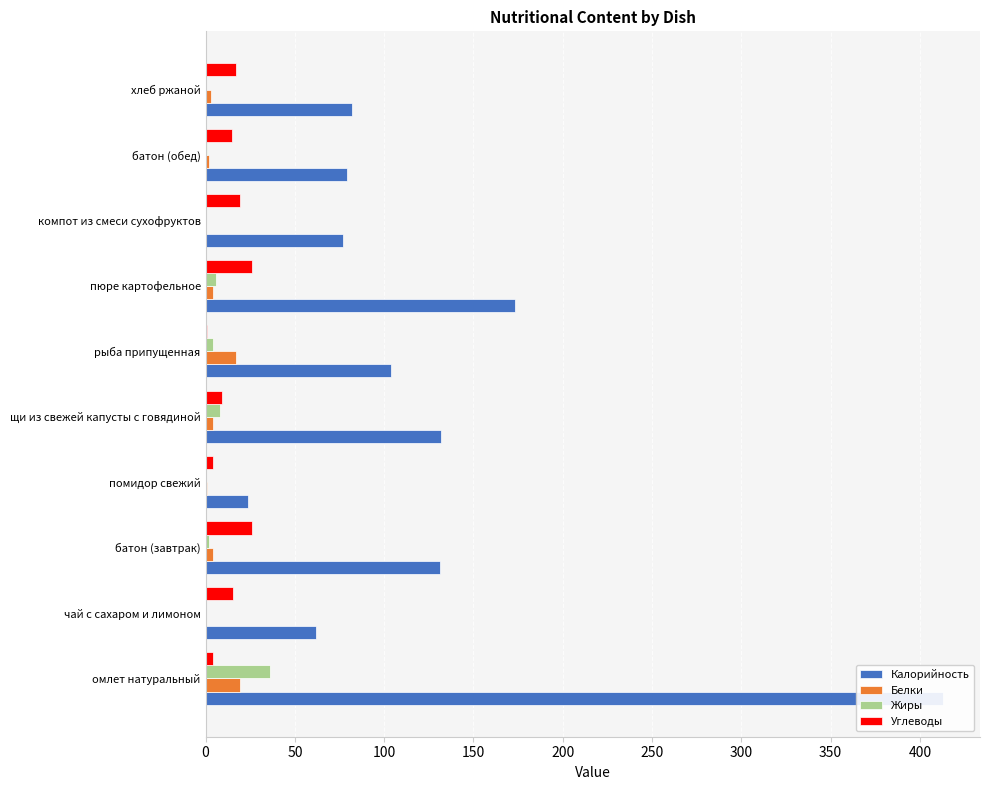

At how many categories does at least one series exceed 310?

1